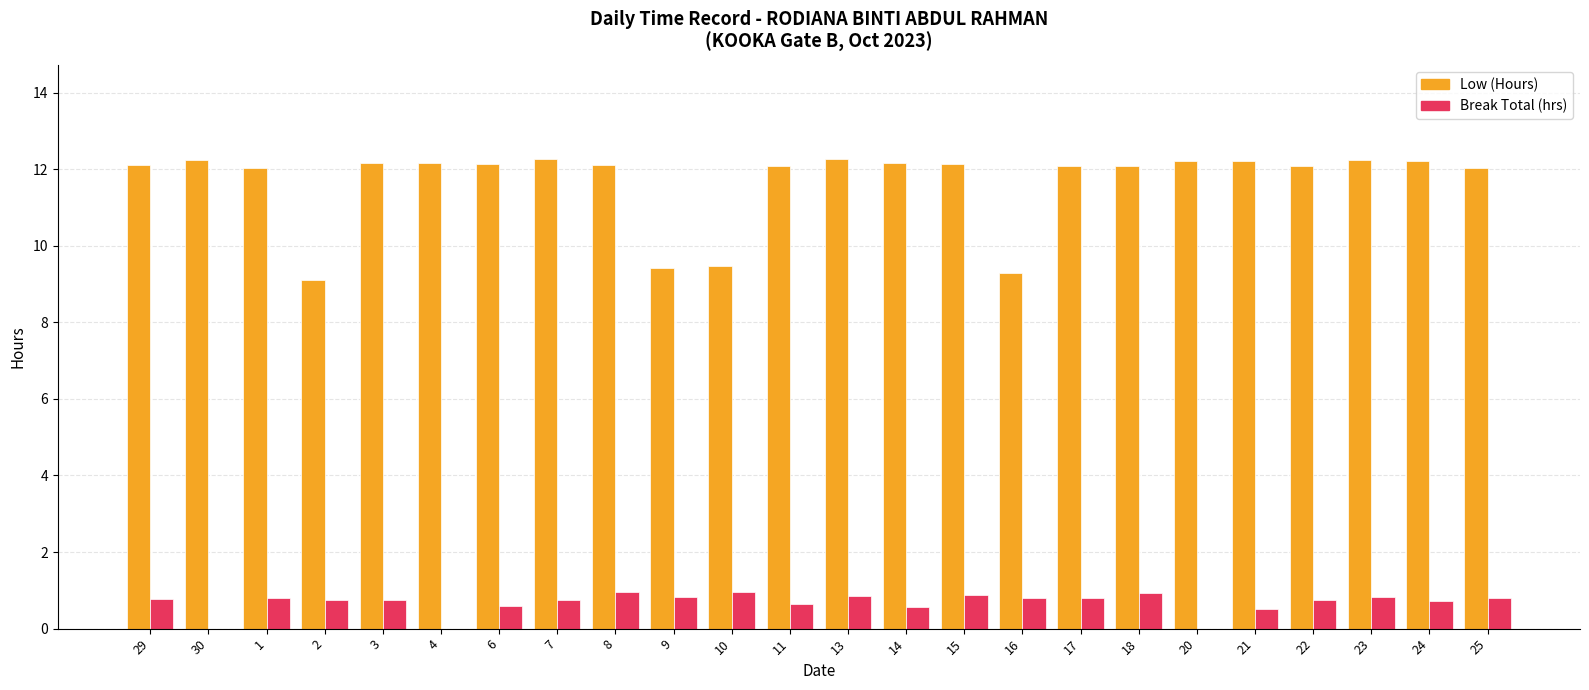

The value of Break Total (hrs) at 7 is 0.8. True or false?

True